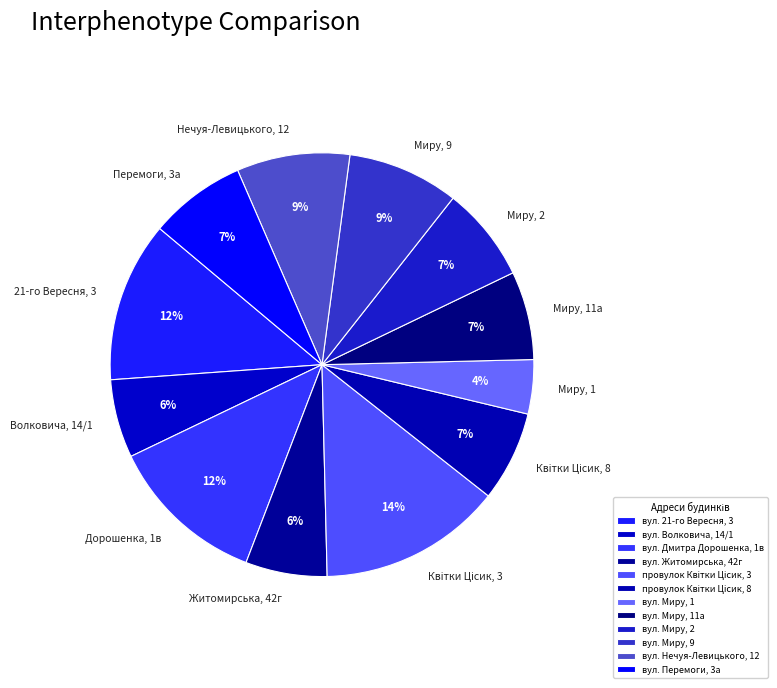

Does any single category account for the majority?

No